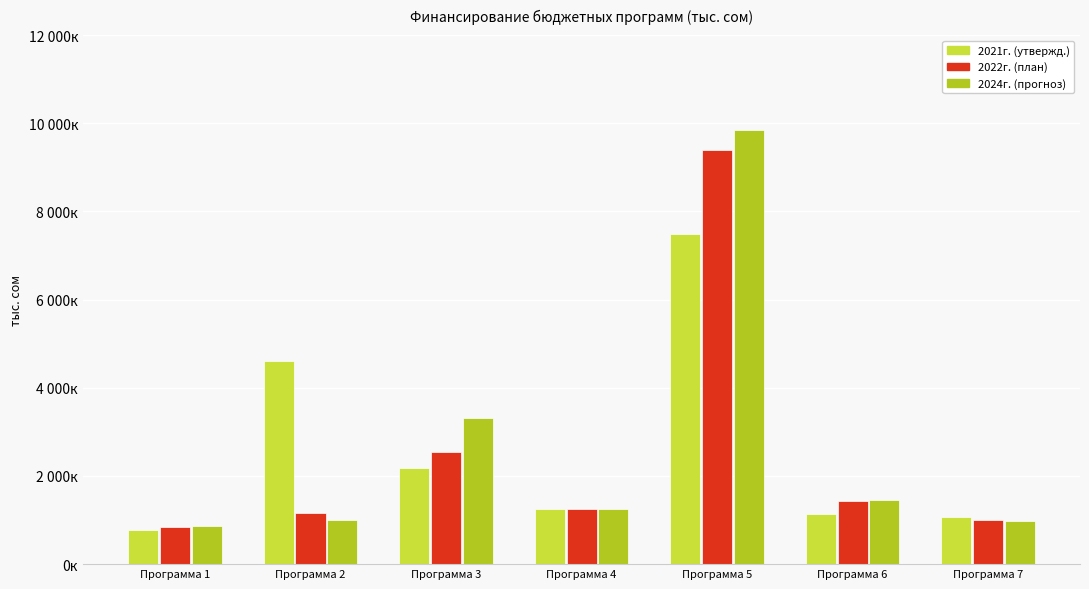

Are the bars horizontal?

No